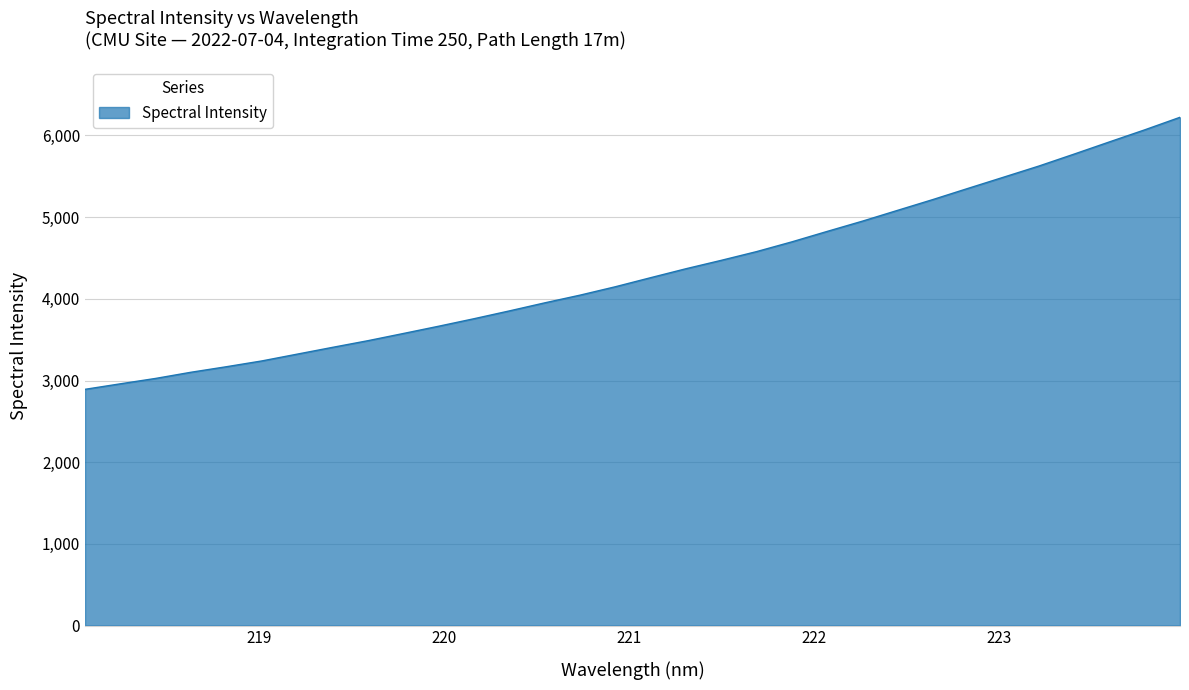

What is the difference between the maximum and minimum values?

3330.4